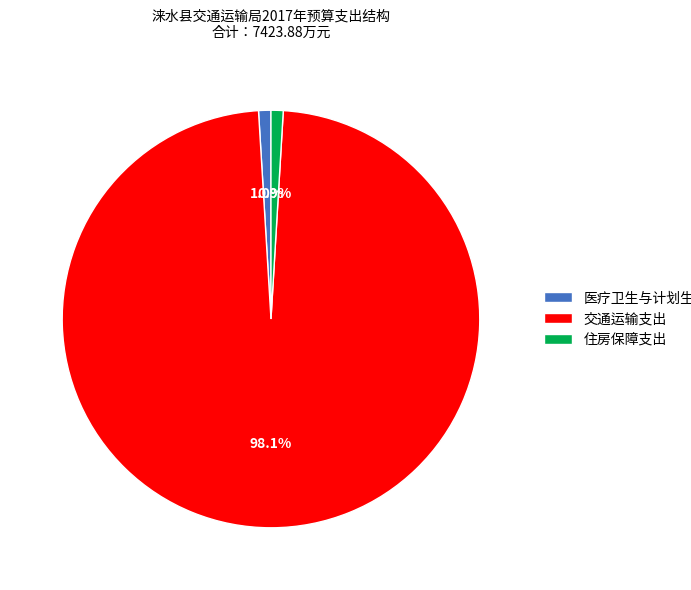

How many segments does this pie chart have?

3